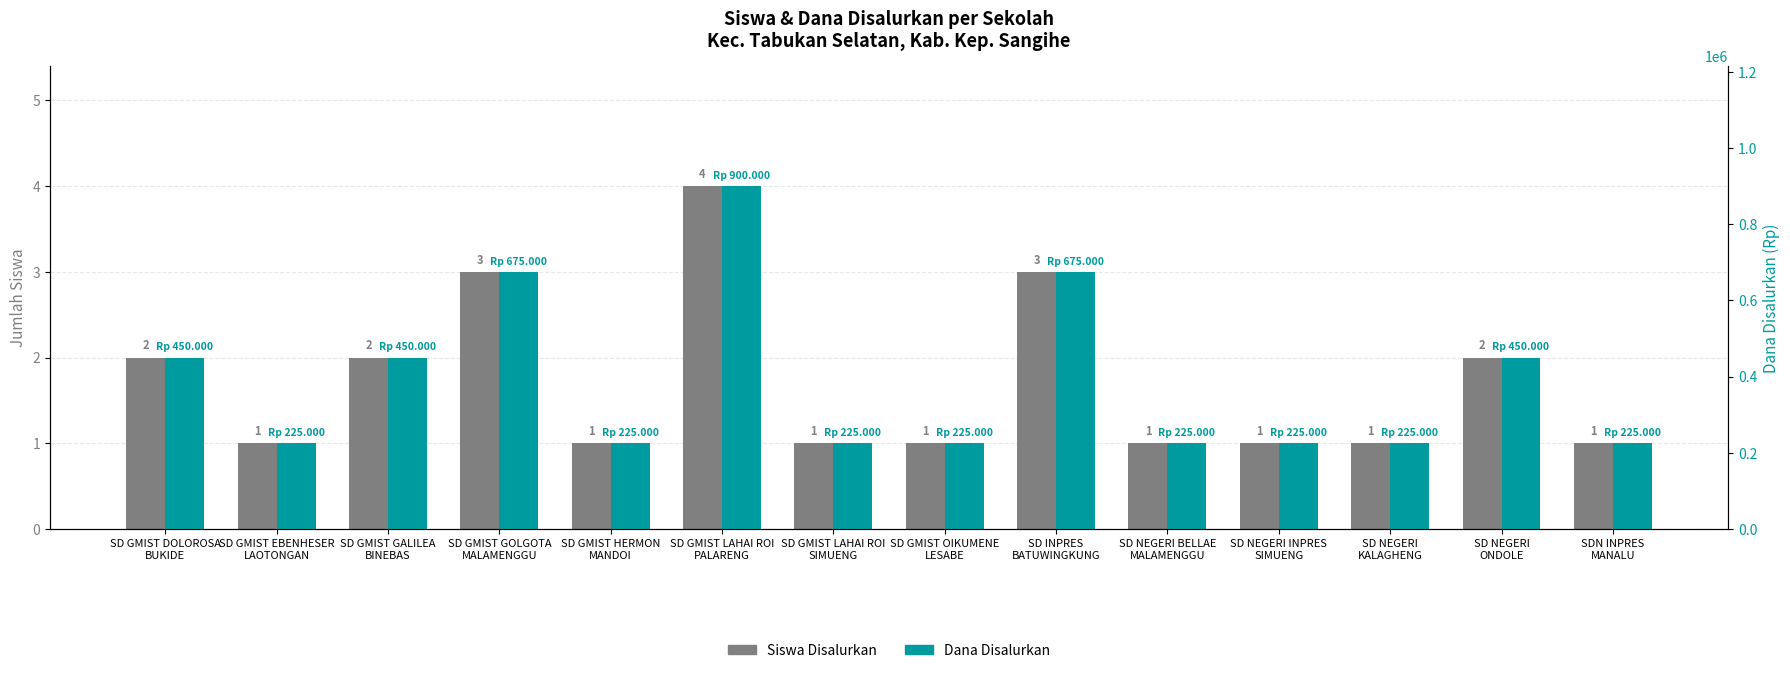

Is the value of Siswa Disalurkan at SD NEGERI
KALAGHENG greater than the value of Dana Disalurkan at SD GMIST DOLOROSA
BUKIDE?

No